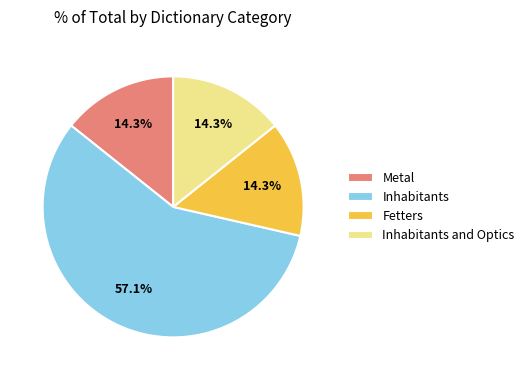

What is the ratio of the value at Inhabitants and Optics to the value at Inhabitants?

0.3